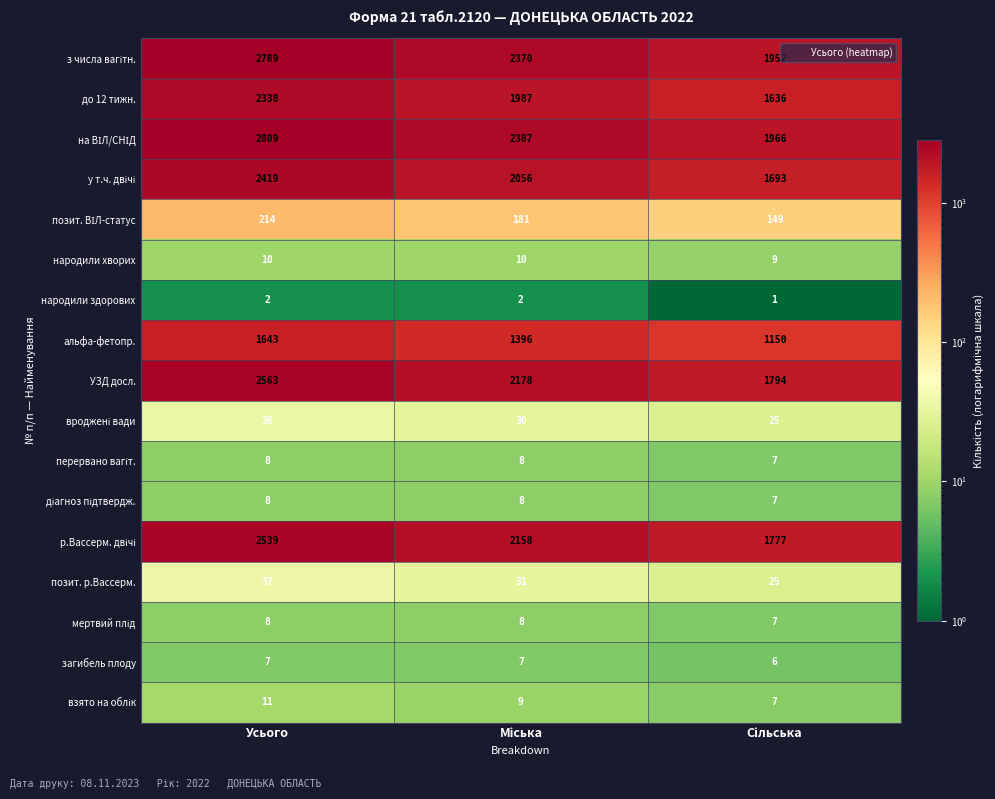

What is the average value of the народили хворих series?

10